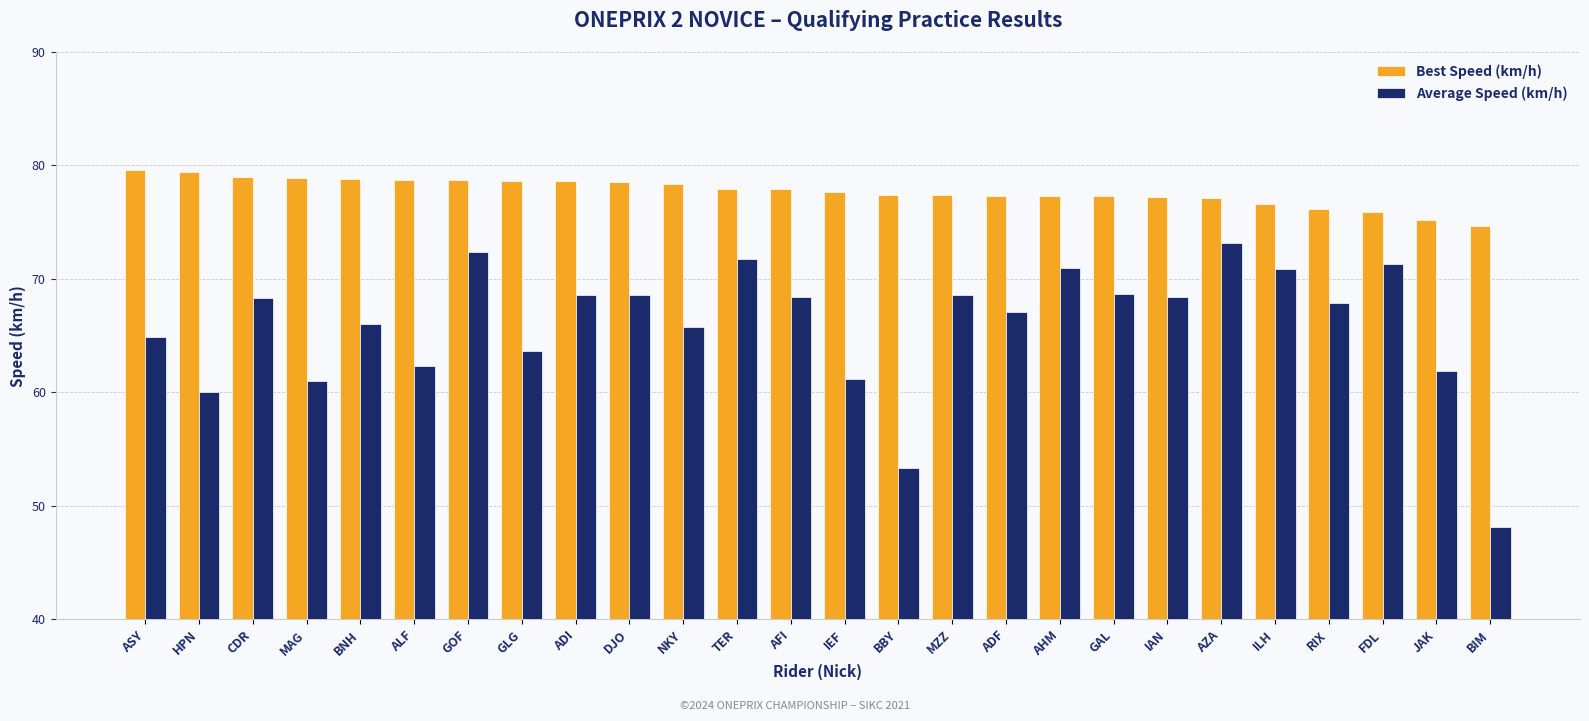

At which label is Average Speed (km/h) closest to 60?

HPN